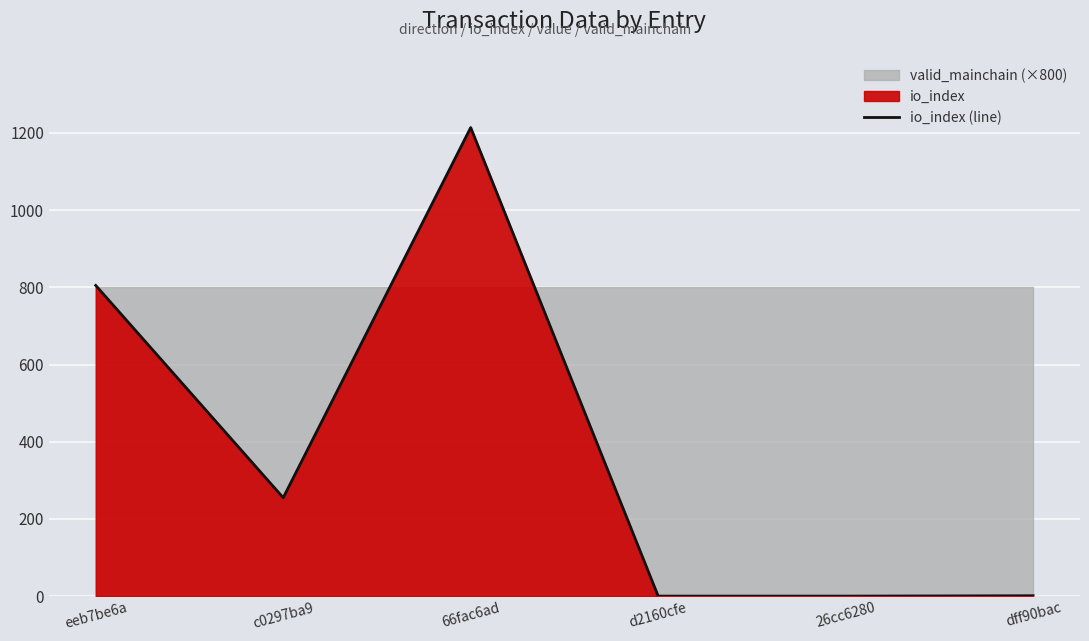

True or false: the data shows 0 at 26cc6280.

True